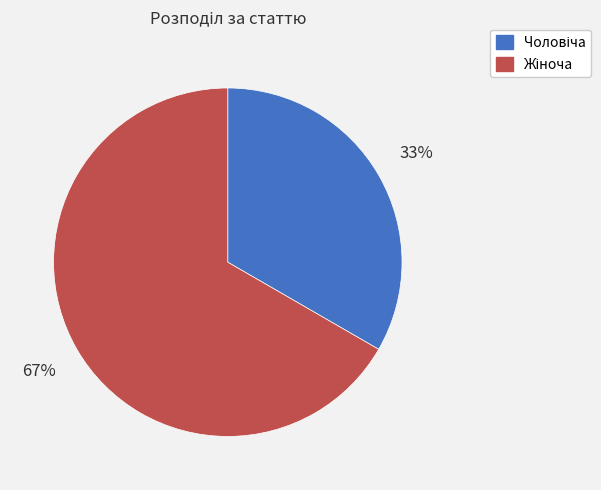

To the nearest percent, what is the average slice percentage?

50%